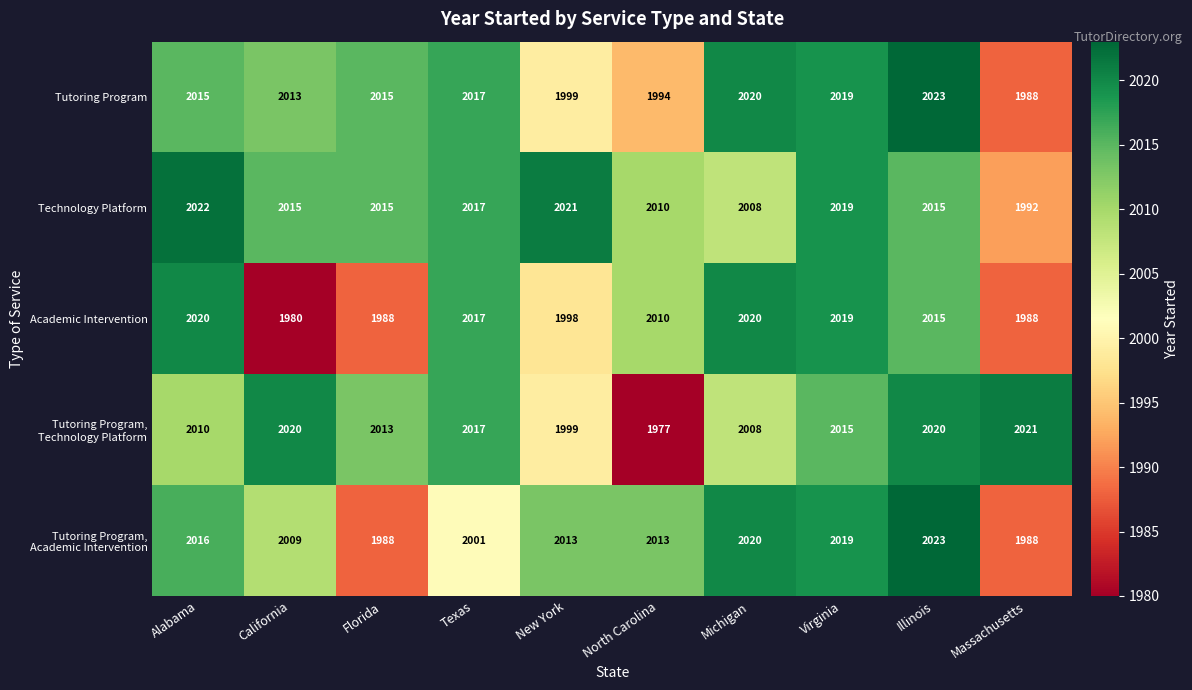

At how many categories does at least one series exceed 1977?

10